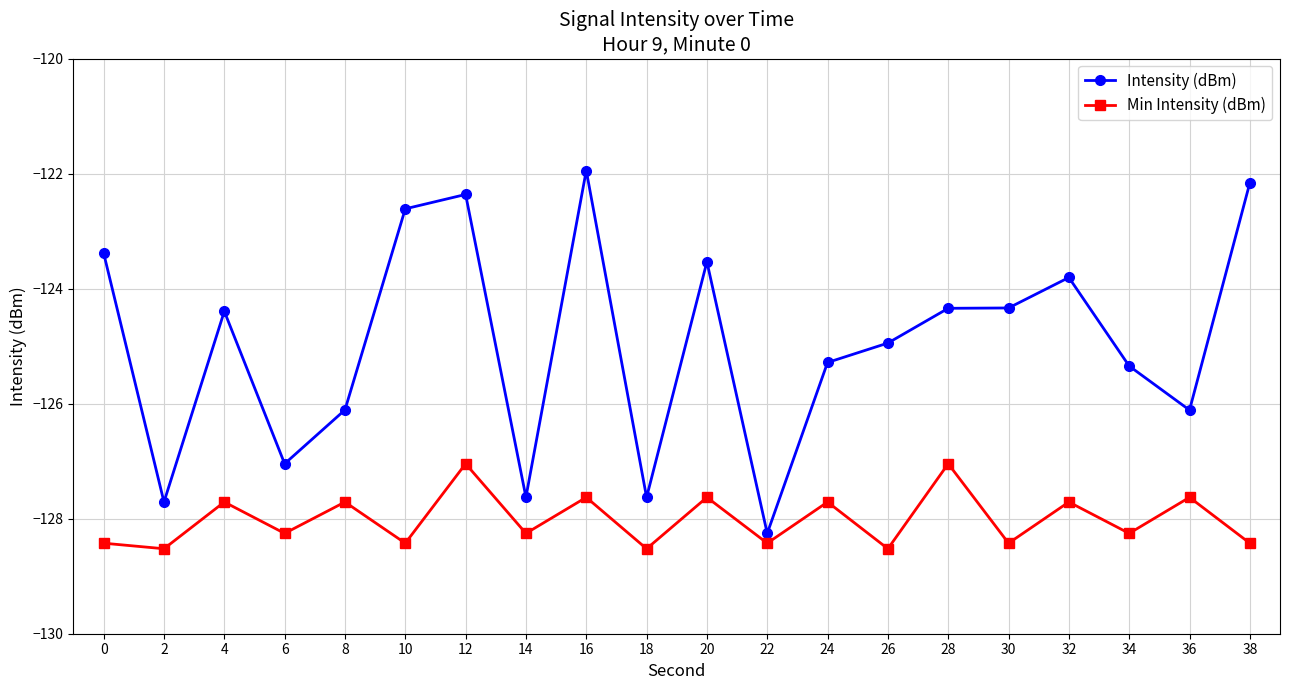

At which category does Intensity (dBm) reach its first local peak?

4